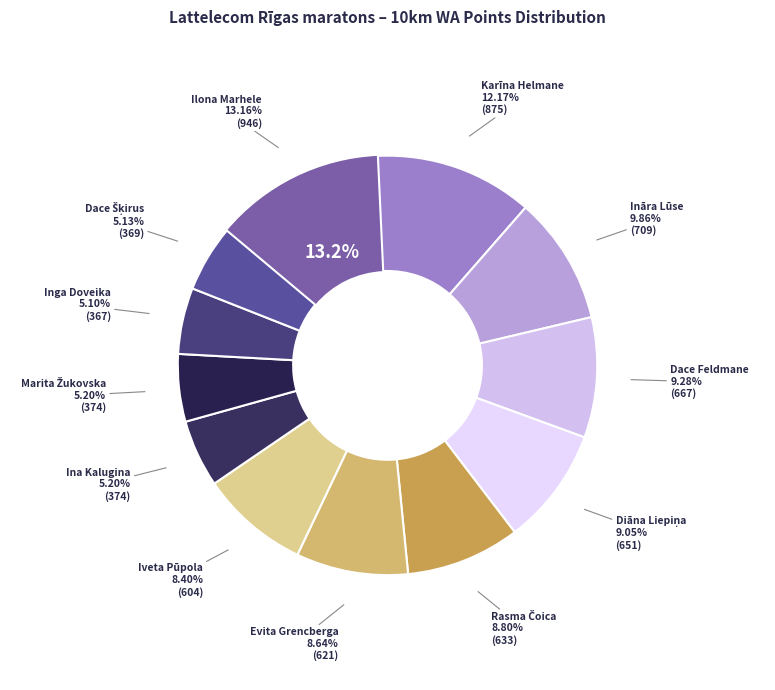

Rank the categories by value from lowest to highest.

Inga Doveika, Dace Šķirus, Ina Kalugina, Marita Žukovska, Iveta Pūpola, Evita Grencberga, Rasma Čoica, Diāna Liepiņa, Dace Feldmane, Ināra Lūse, Karīna Helmane, Ilona Marhele